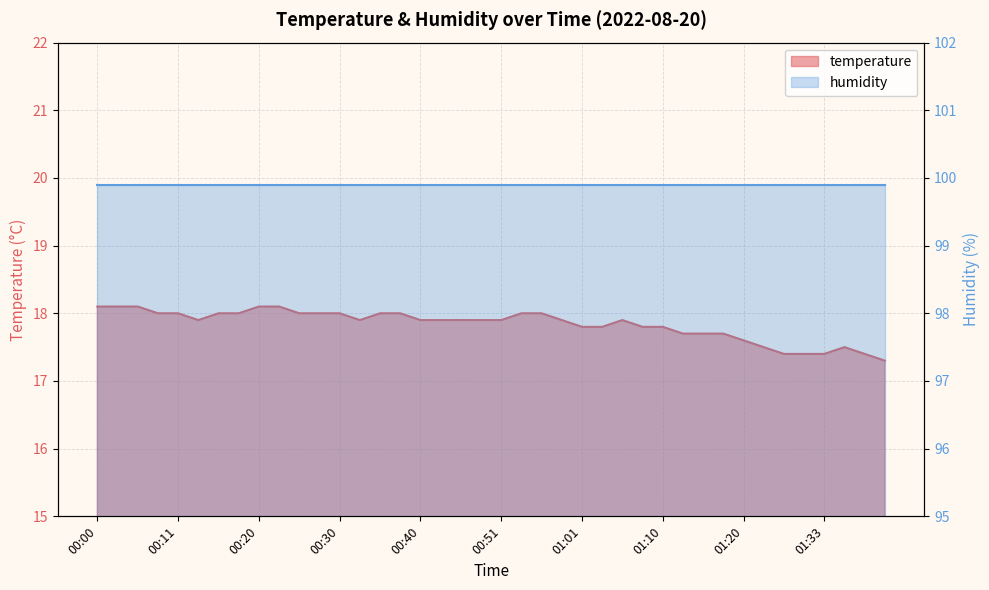

What is the sum of all values?

713.4